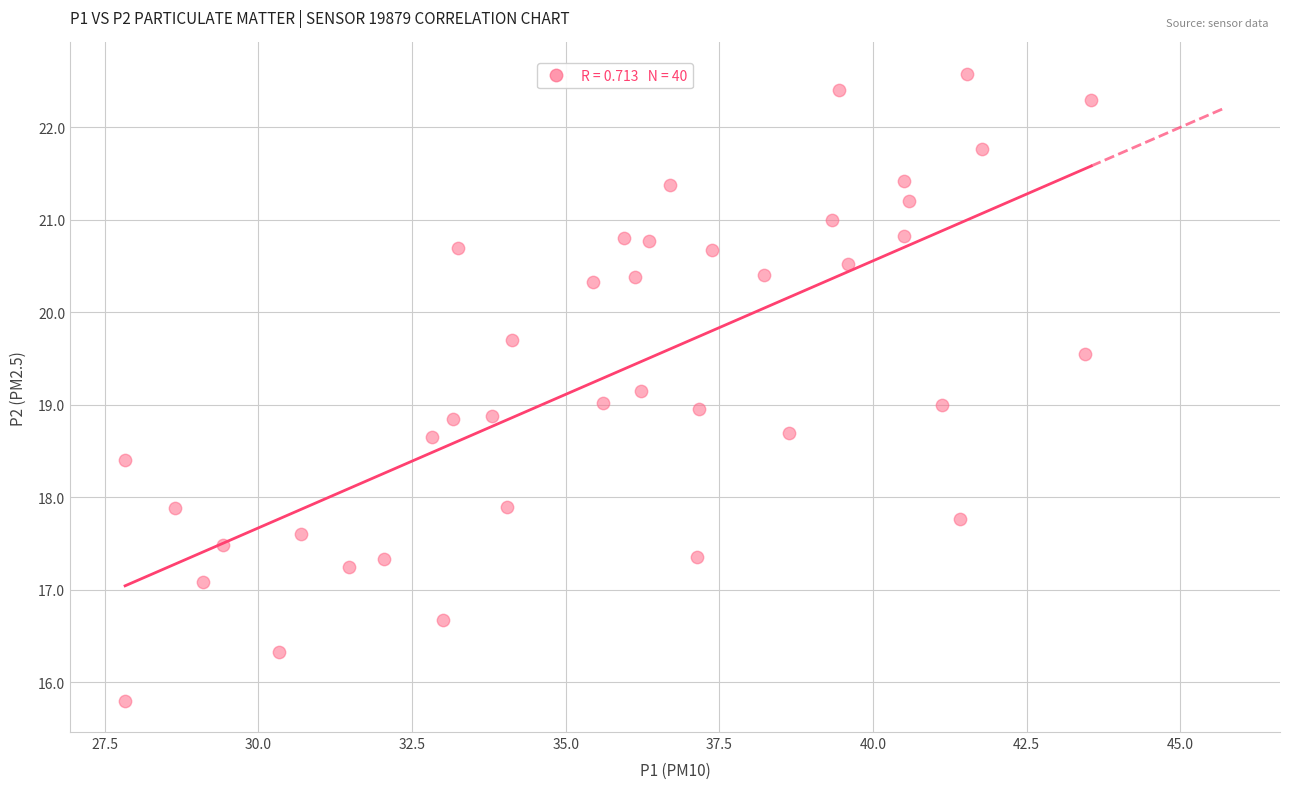

What is the range of X values (max minus min)?

15.7